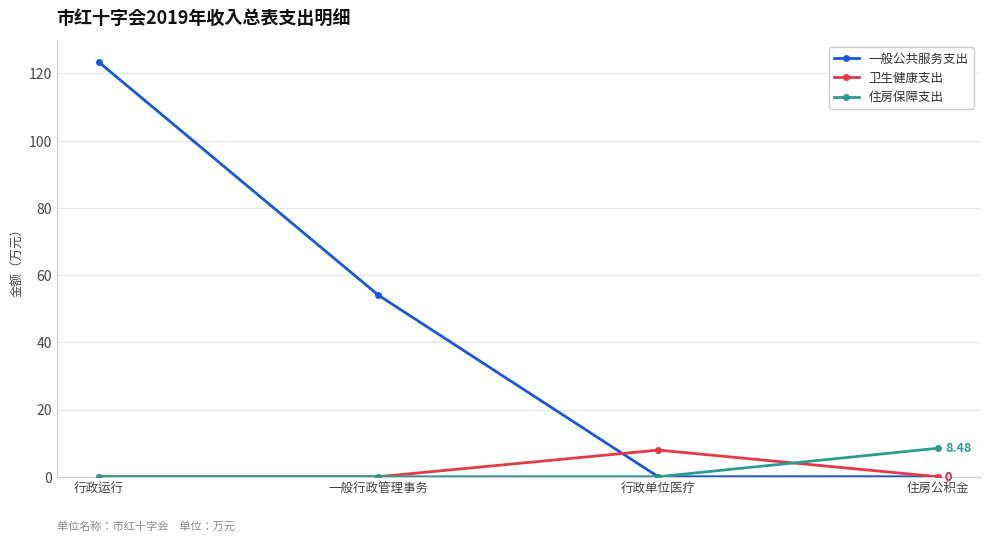

True or false: 卫生健康支出 and 一般公共服务支出 intersect in this chart.

True